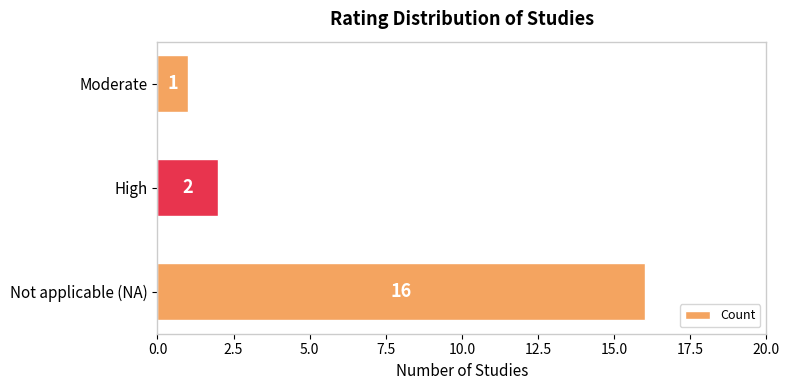

Between Moderate and Not applicable (NA), which is larger?

Not applicable (NA)